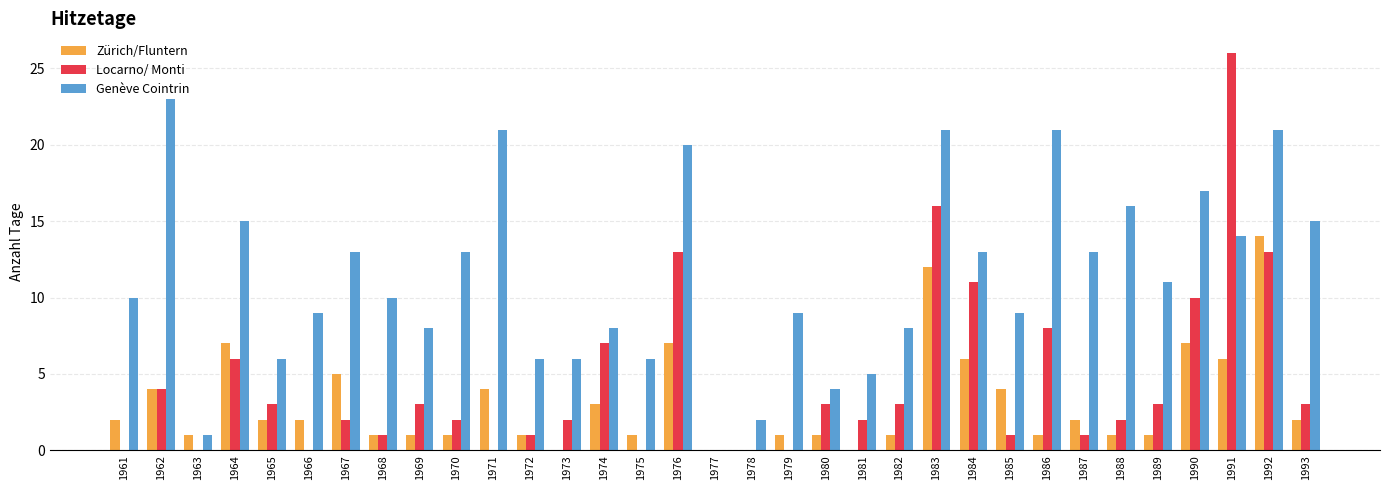

What are all the series names shown in the legend?

Zürich/Fluntern, Locarno/ Monti, Genève Cointrin